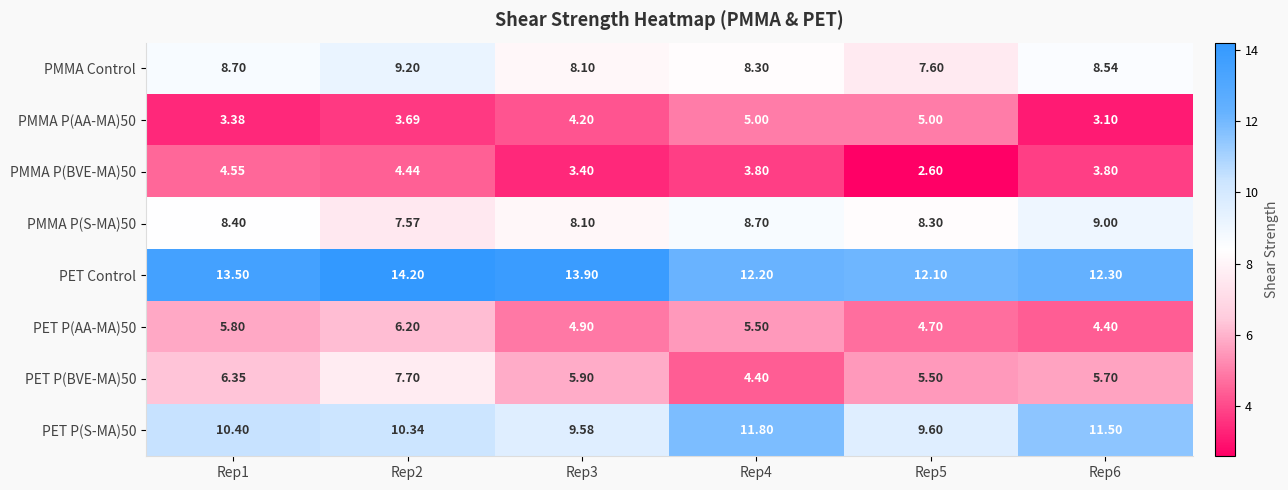

How many values in the PMMA Control series are below 8?

1